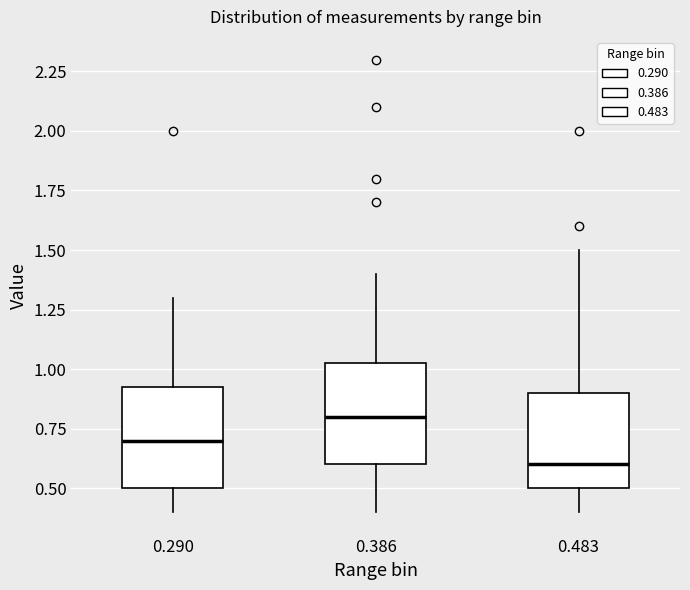

Reading left to right, read every box against the y-axis: the position of its median line, the range the box covers, and the ends of its whiskers. The values are not printed on the chart, so give them approximately, as read against the axis.

0.290: median 0.70, box 0.50 to 0.95, whiskers 0.40 to 1.30
0.386: median 0.80, box 0.60 to 1.05, whiskers 0.40 to 1.40
0.483: median 0.60, box 0.50 to 0.90, whiskers 0.40 to 1.50